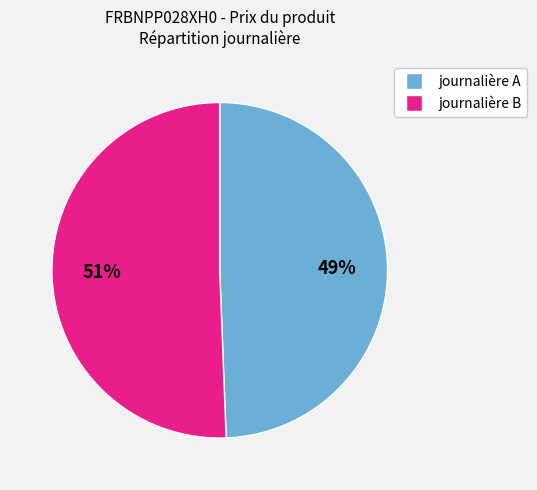

Does any single category account for the majority?

Yes